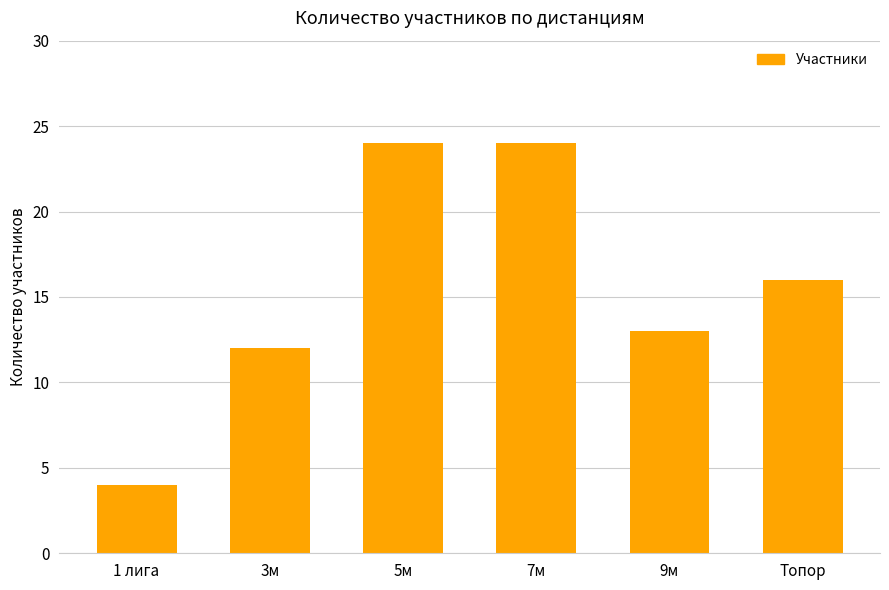

The value at 3м is 5. True or false?

False